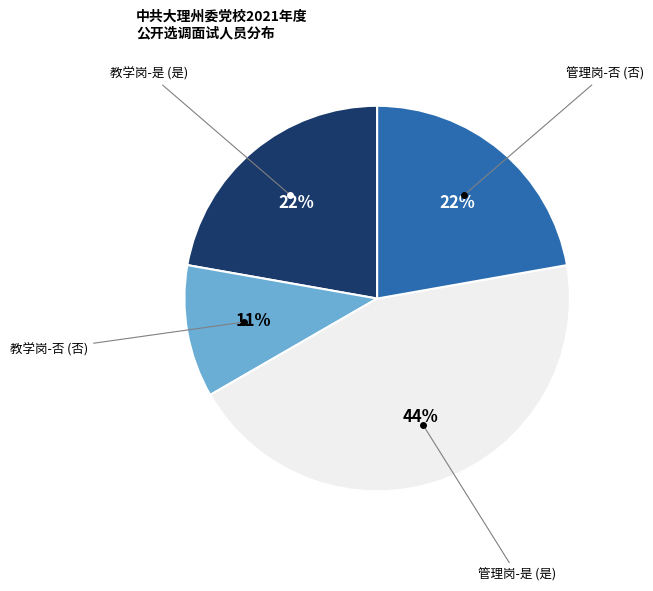

To the nearest percent, what is the average slice percentage?

25%